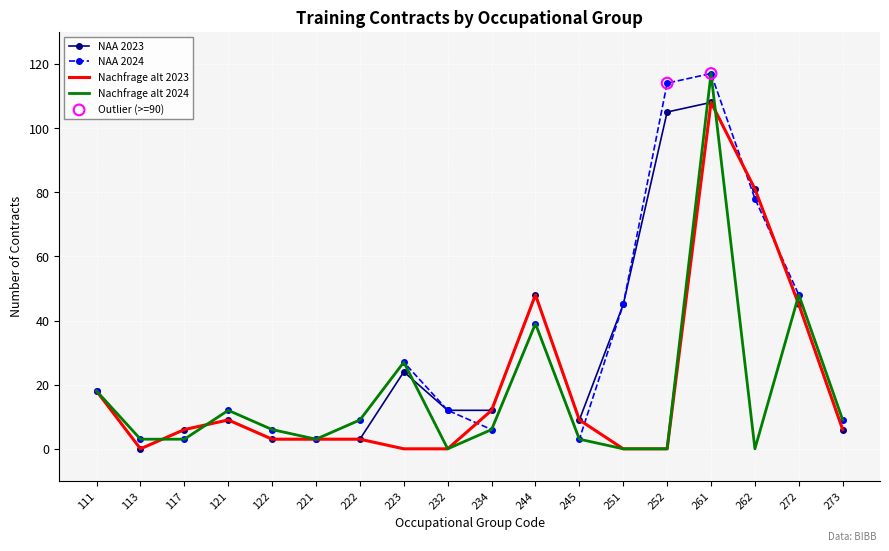

What is the spread (max minus min) of values at 122?

3